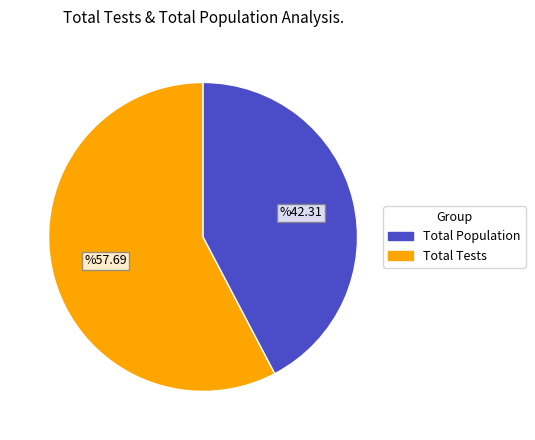

How many segments does this pie chart have?

2